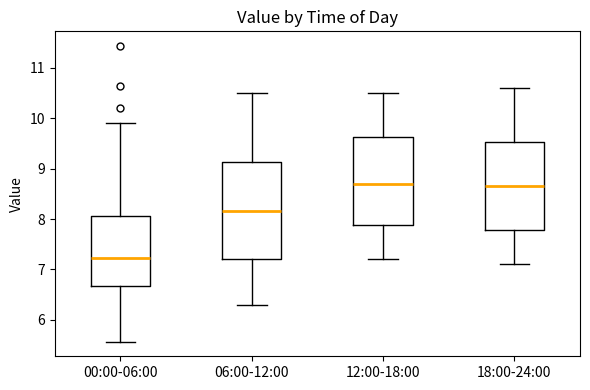

Reading left to right, read every box against the y-axis: the position of its median line, the range the box covers, and the ends of its whiskers. The values are not printed on the chart, so give them approximately, as read against the axis.

00:00-06:00: median 7.2, box 6.7 to 8.1, whiskers 5.6 to 9.9
06:00-12:00: median 8.2, box 7.2 to 9.1, whiskers 6.3 to 10.5
12:00-18:00: median 8.7, box 7.9 to 9.6, whiskers 7.2 to 10.5
18:00-24:00: median 8.7, box 7.8 to 9.5, whiskers 7.1 to 10.6